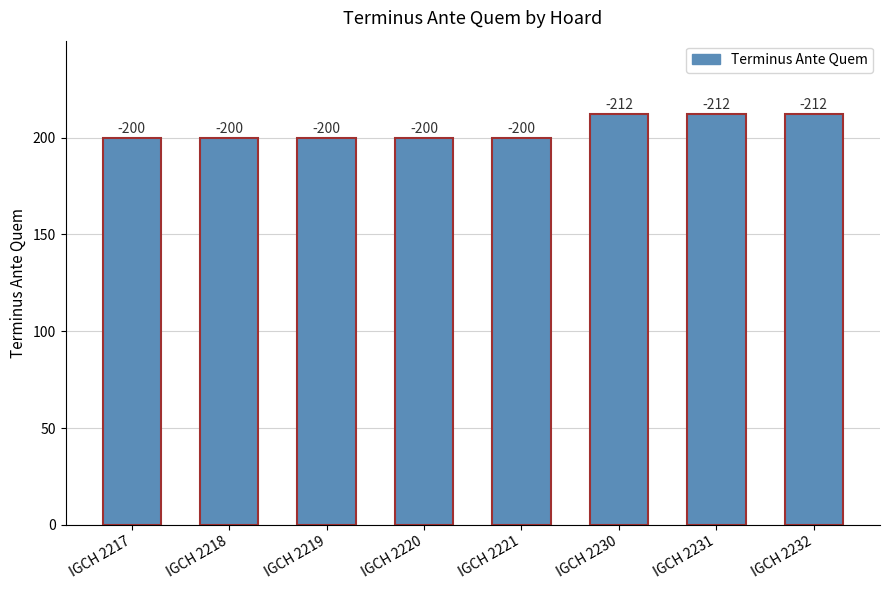

What is the maximum value shown in the chart?

212